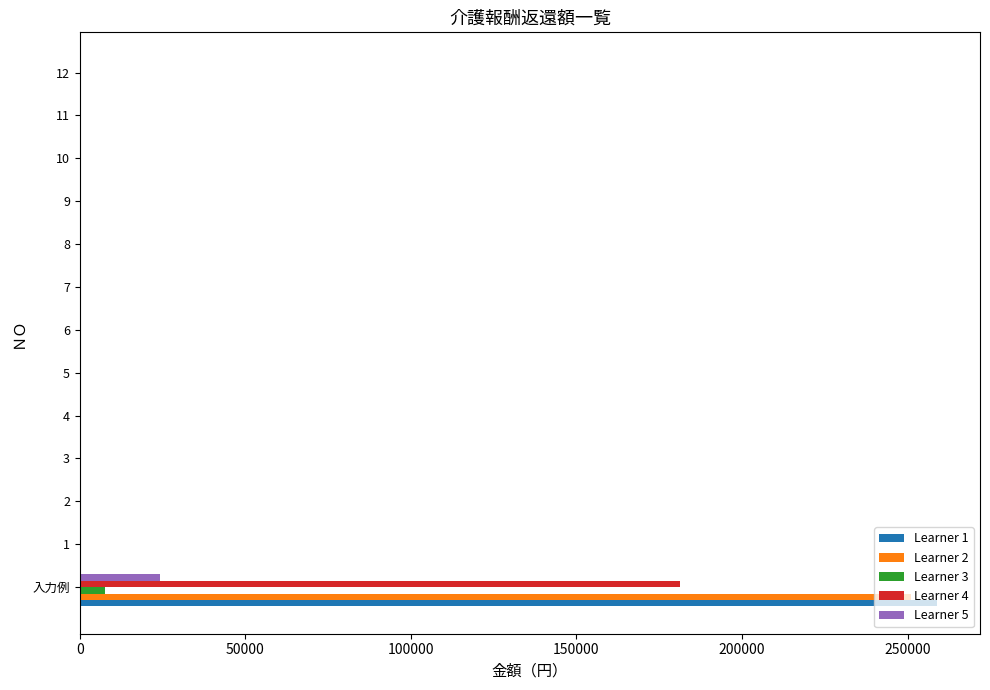

At which category is the sum across all series the highest?

入力例